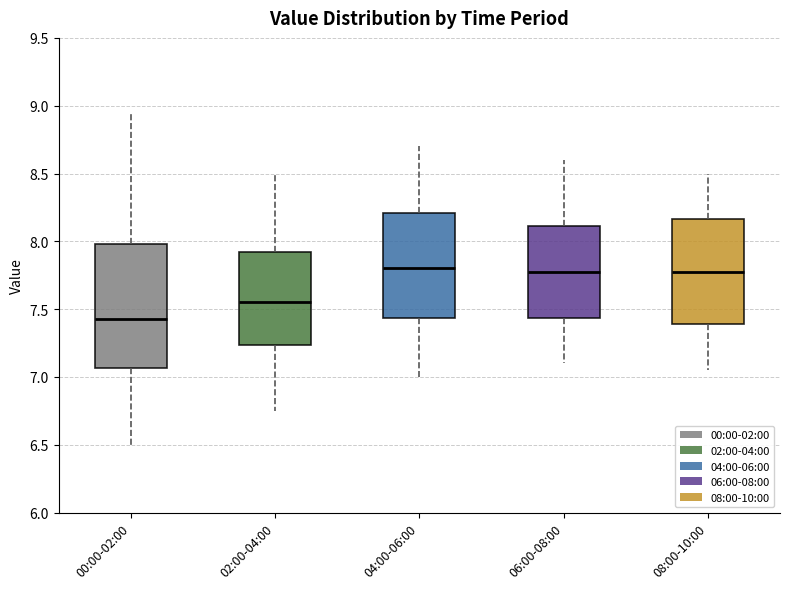

Reading left to right, transcribe this box plot: for each box, give where its median line is, the range the box spans, and where its two whiskers end, as read against the y-axis. The values are not printed on the chart, so give them approximately, as read against the axis.

00:00-02:00: median 7.45, box 7.05 to 8.00, whiskers 6.50 to 8.95
02:00-04:00: median 7.55, box 7.25 to 7.95, whiskers 6.75 to 8.50
04:00-06:00: median 7.80, box 7.45 to 8.20, whiskers 7.00 to 8.70
06:00-08:00: median 7.80, box 7.45 to 8.10, whiskers 7.10 to 8.60
08:00-10:00: median 7.80, box 7.40 to 8.15, whiskers 7.05 to 8.50